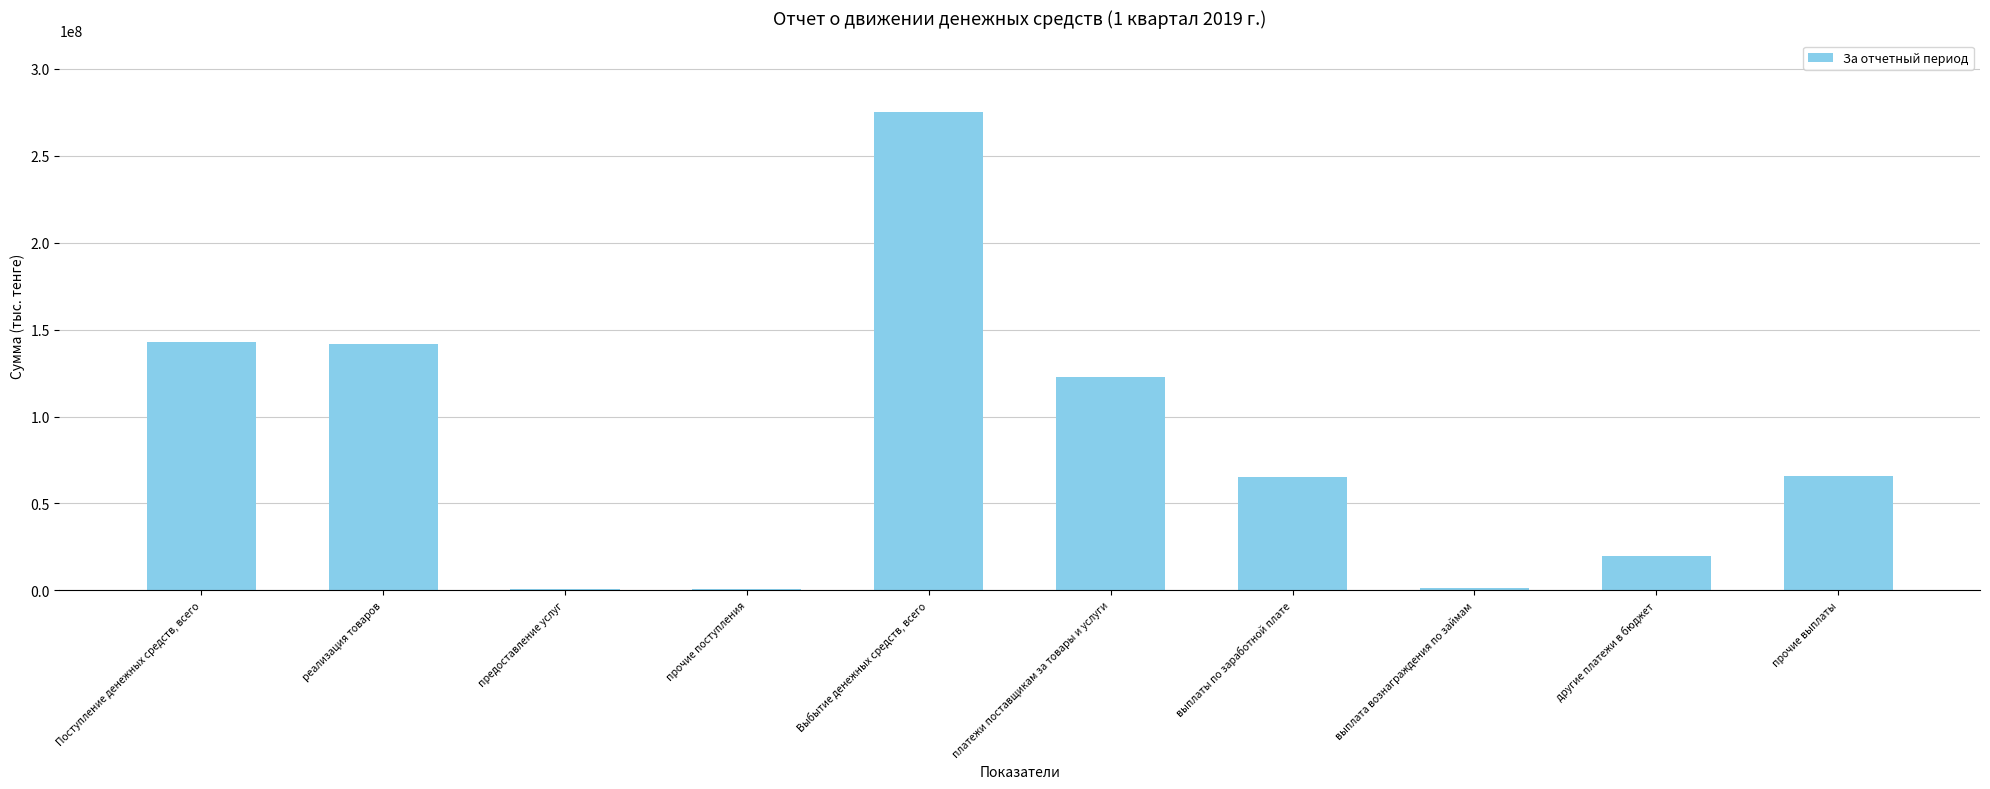

What is the sum of the values at реализация товаров and прочие выплаты?

207494495.8